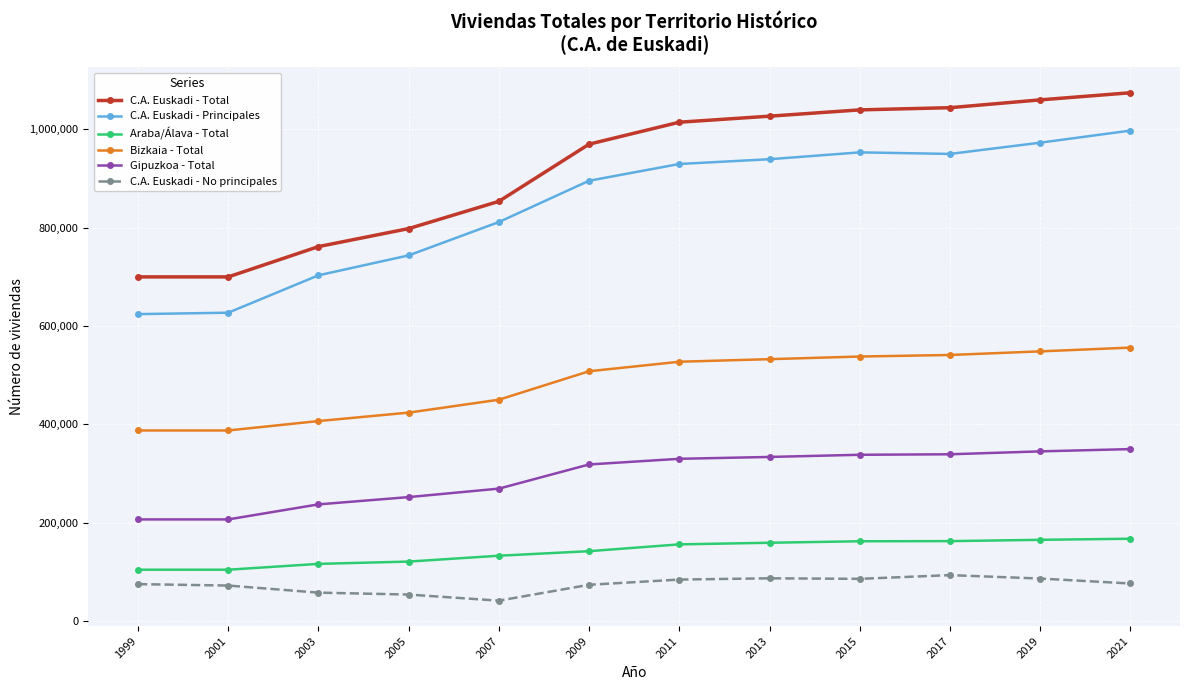

What is the value of the C.A. Euskadi - Total point at the 7th from the left?

1014099.0